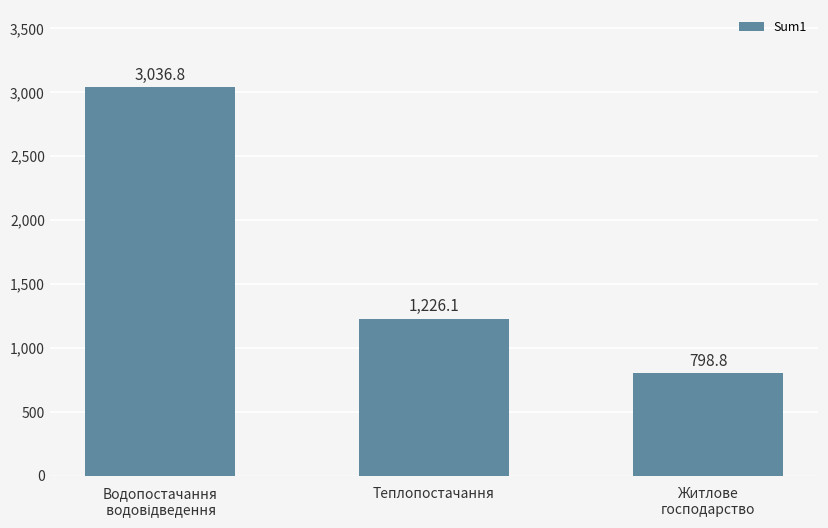

What is the value of the 2nd bar from the left?

1226.1